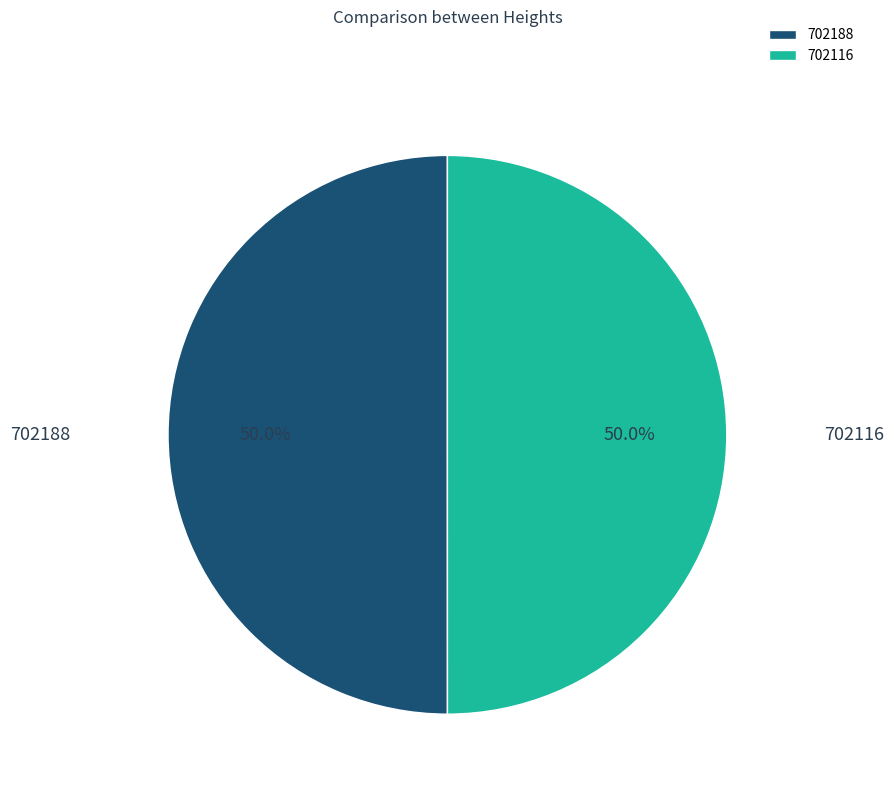

Combined, do 702188 and 702116 account for over 50%?

Yes